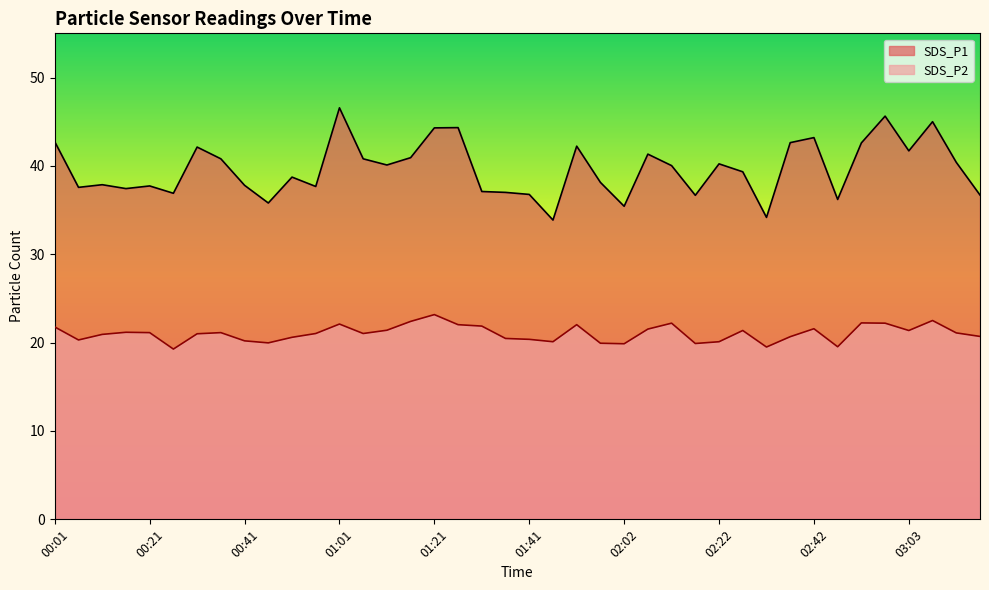

In SDS_P2, how many points are lower than both neighbors (excluding endpoints)?

10